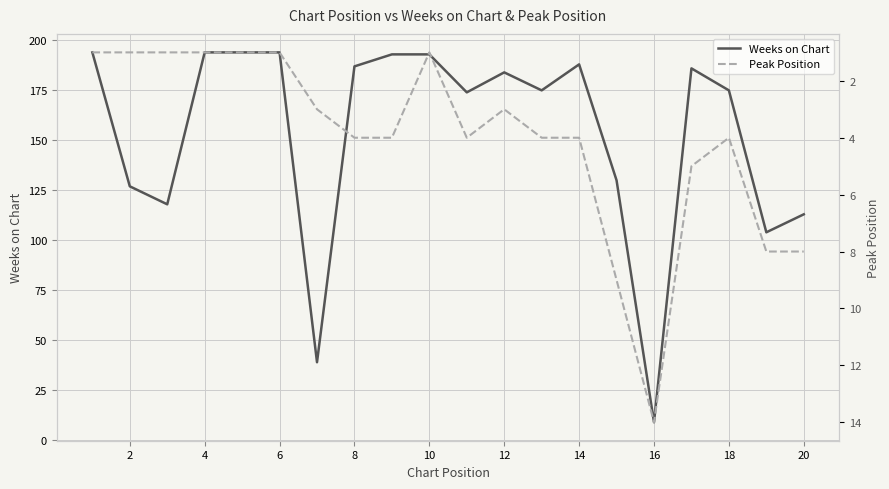

What are all the series names shown in the legend?

Weeks on Chart, Peak Position